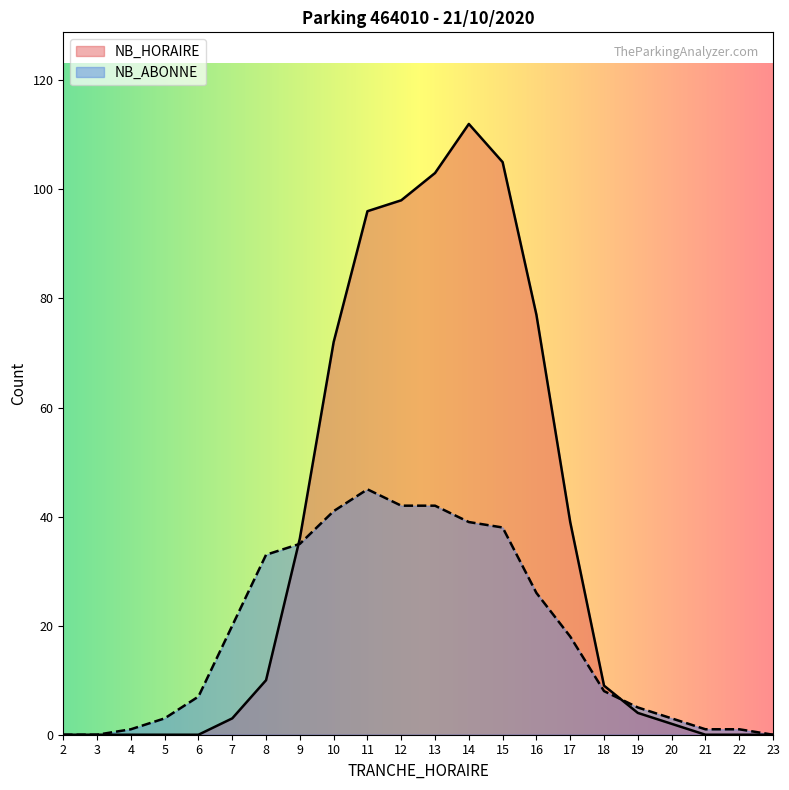

Rank the series by their average value, from highest to lowest.

NB_HORAIRE, NB_ABONNE